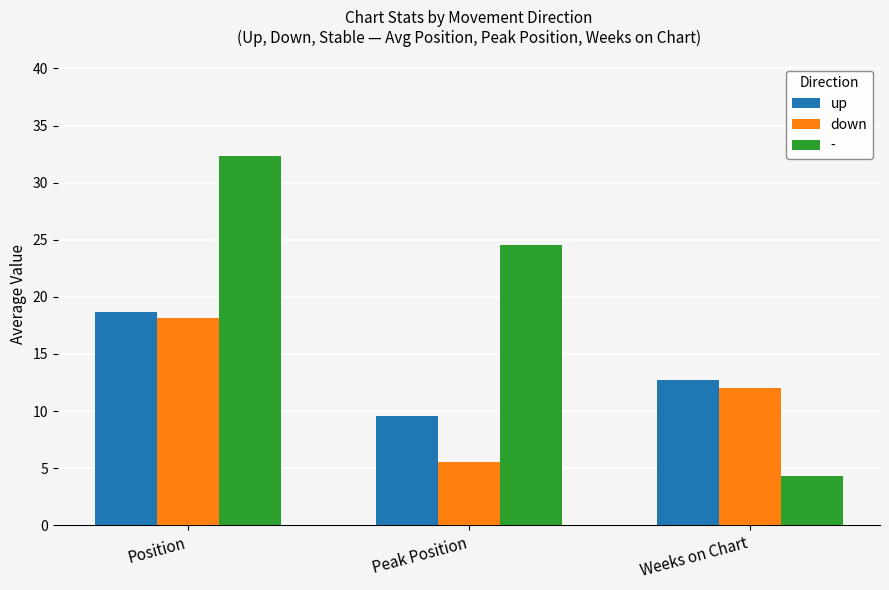

What is the label of the 1st bar from the right?

Weeks on Chart